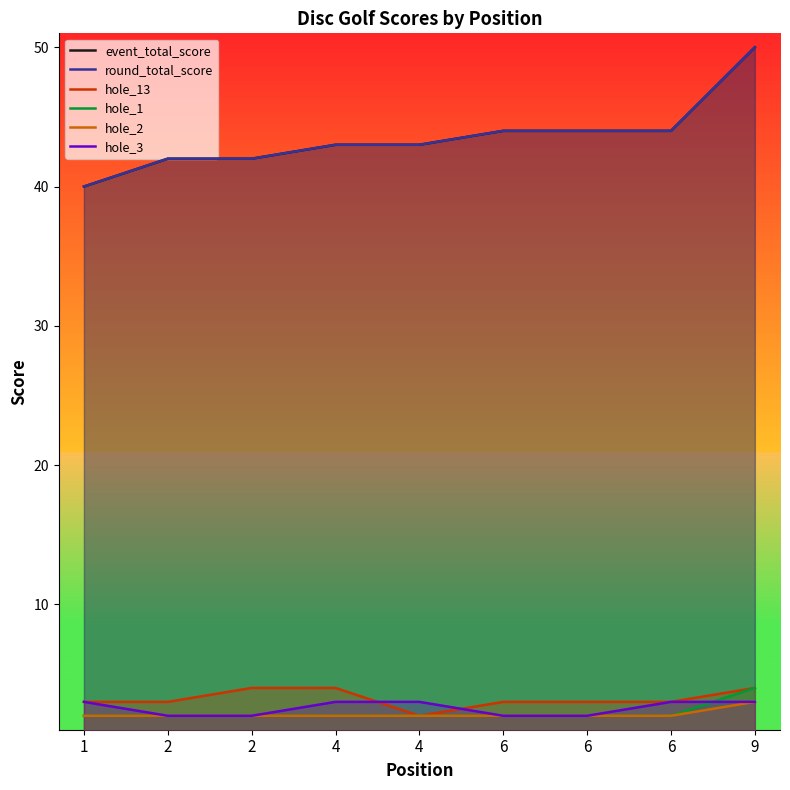

Read the hole_2 value at 6.

2